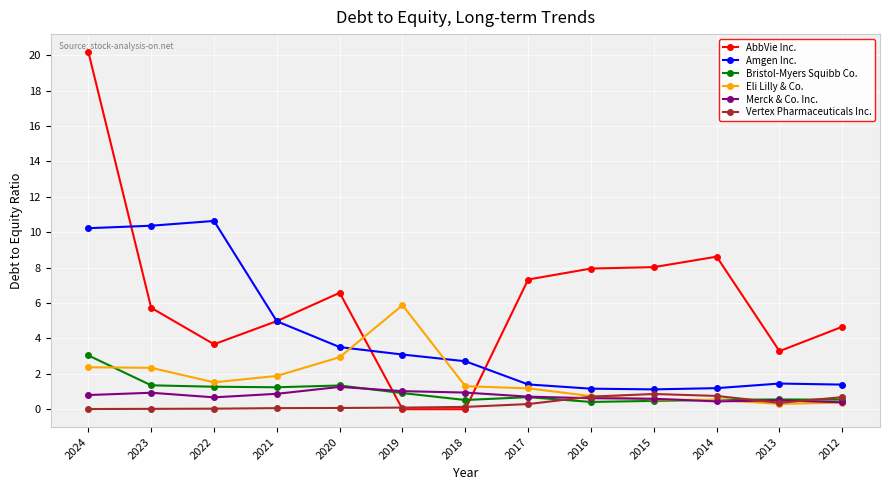

What is the difference between the maximum and minimum values in the Merck & Co. Inc. series?

0.9